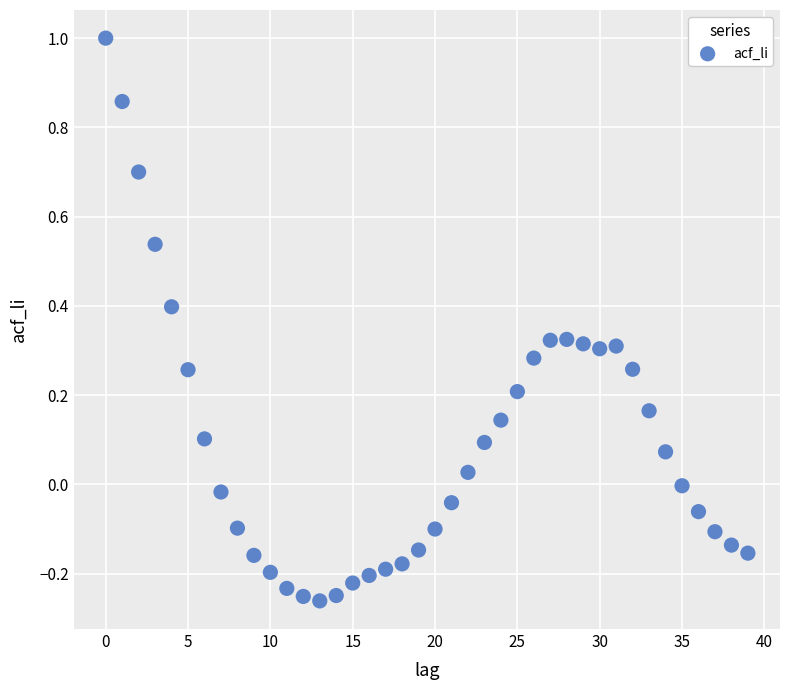

What is the range of Y values (max minus min)?

1.3